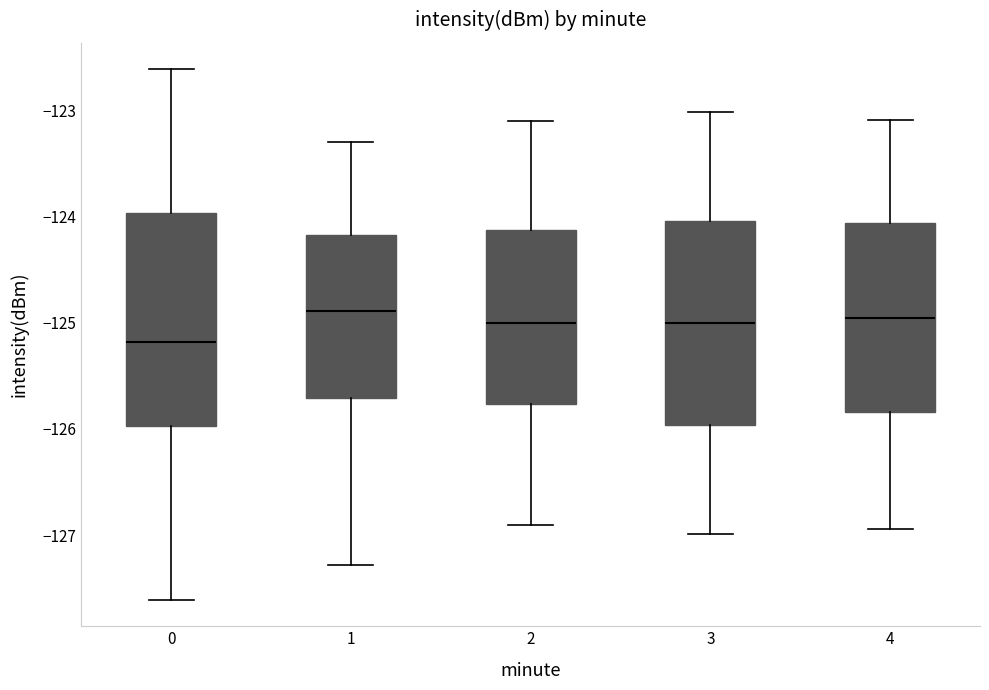

Reading left to right, transcribe this box plot: for each box, give where its median line is, the range the box spans, and where its two whiskers end, as read against the y-axis. The values are not printed on the chart, so give them approximately, as read against the axis.

0: median -125.2, box -126.0 to -124.0, whiskers -127.6 to -122.6
1: median -124.9, box -125.7 to -124.2, whiskers -127.3 to -123.3
2: median -125.0, box -125.8 to -124.1, whiskers -126.9 to -123.1
3: median -125.0, box -126.0 to -124.0, whiskers -127.0 to -123.0
4: median -125.0, box -125.8 to -124.1, whiskers -126.9 to -123.1